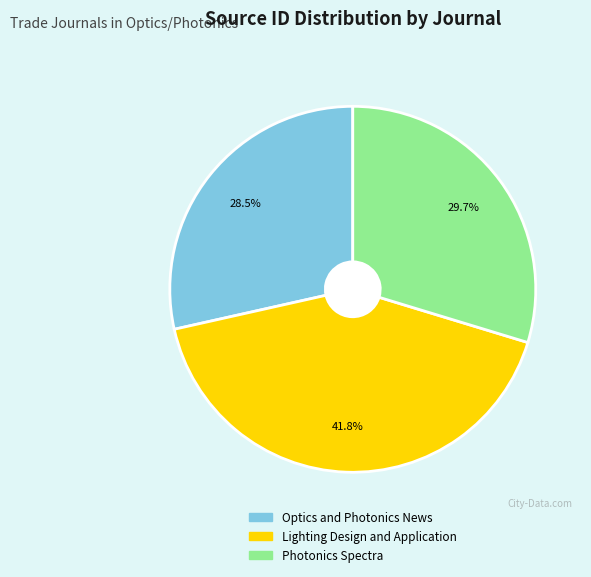

True or false: Lighting Design and Application accounts for 42% of the total.

True